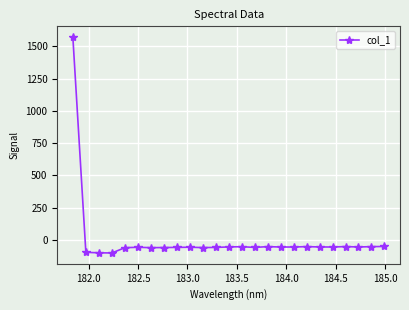

How many values exceed -55?

9